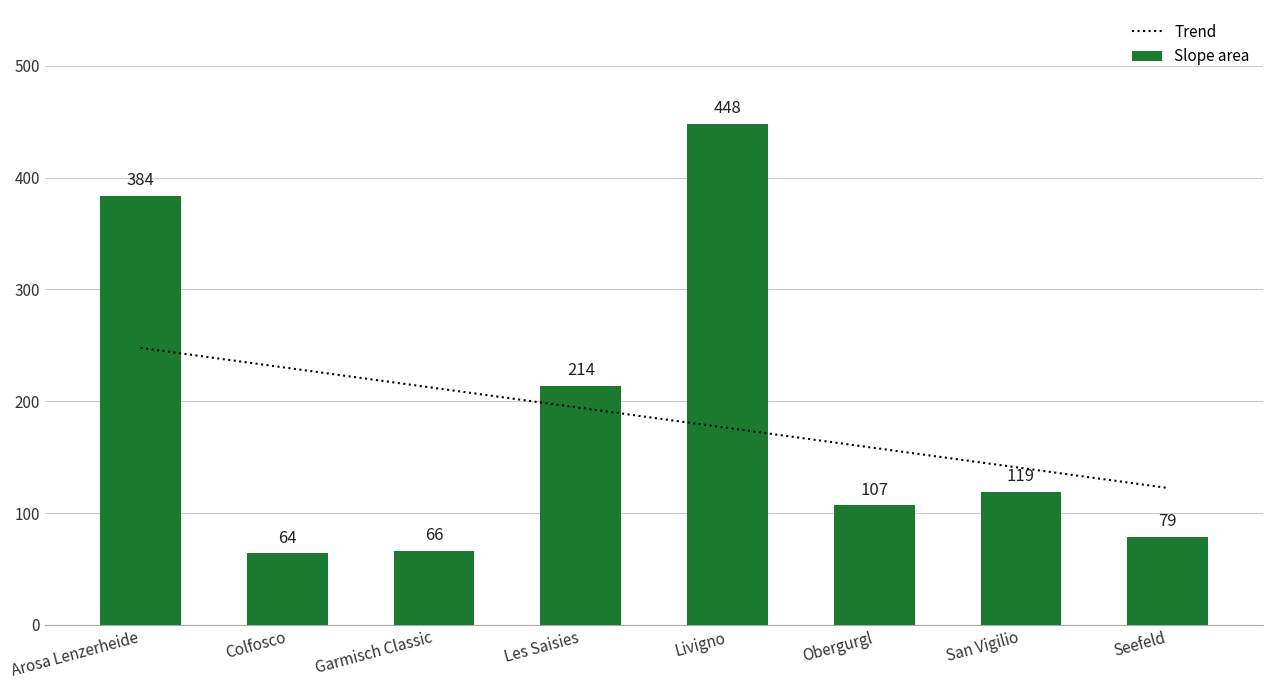

List the labels in order of value, largest first.

Livigno, Arosa Lenzerheide, Les Saisies, San Vigilio, Obergurgl, Seefeld, Garmisch Classic, Colfosco